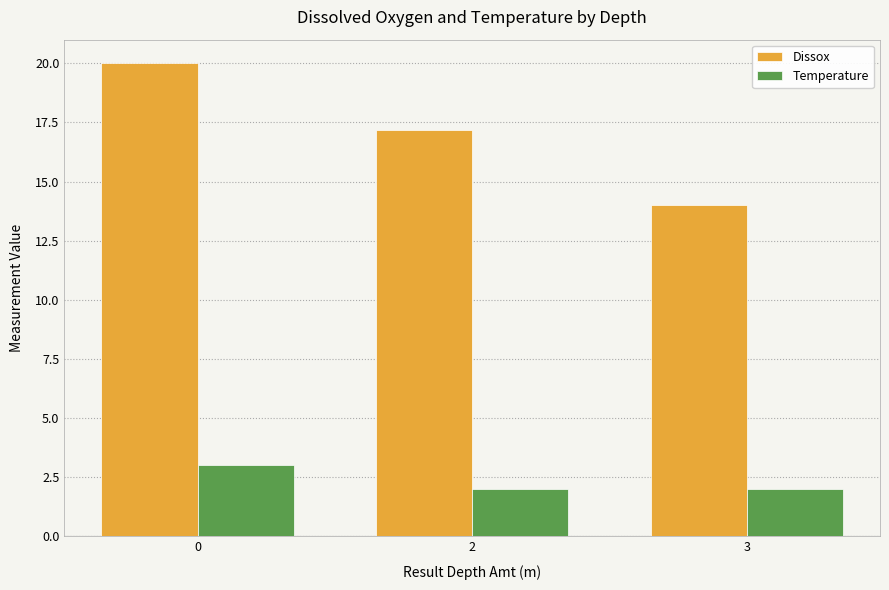

Is it true that Temperature equals 3.5 at 3?

False